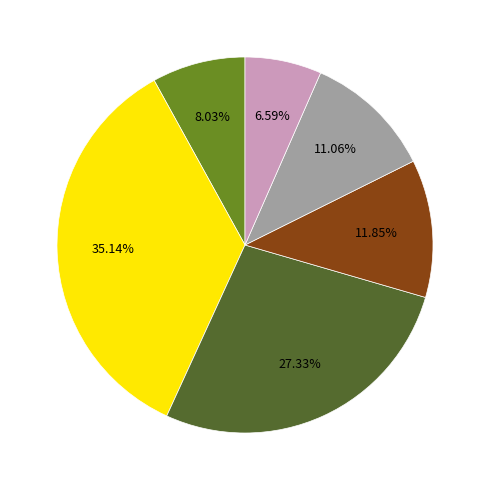

Is there a majority slice in this chart?

No